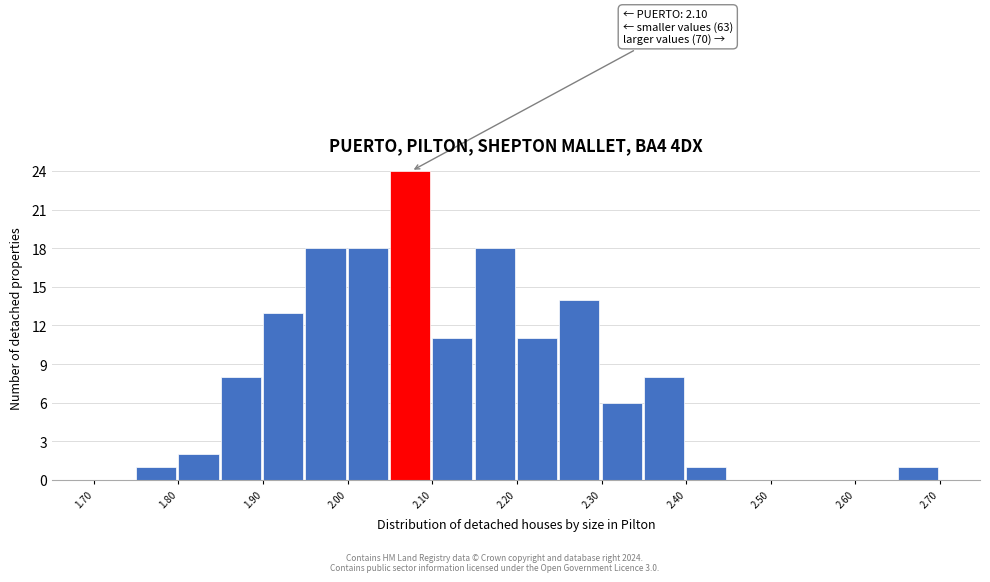

Which range on the x-axis has the tallest bar?

2.05 to 2.10